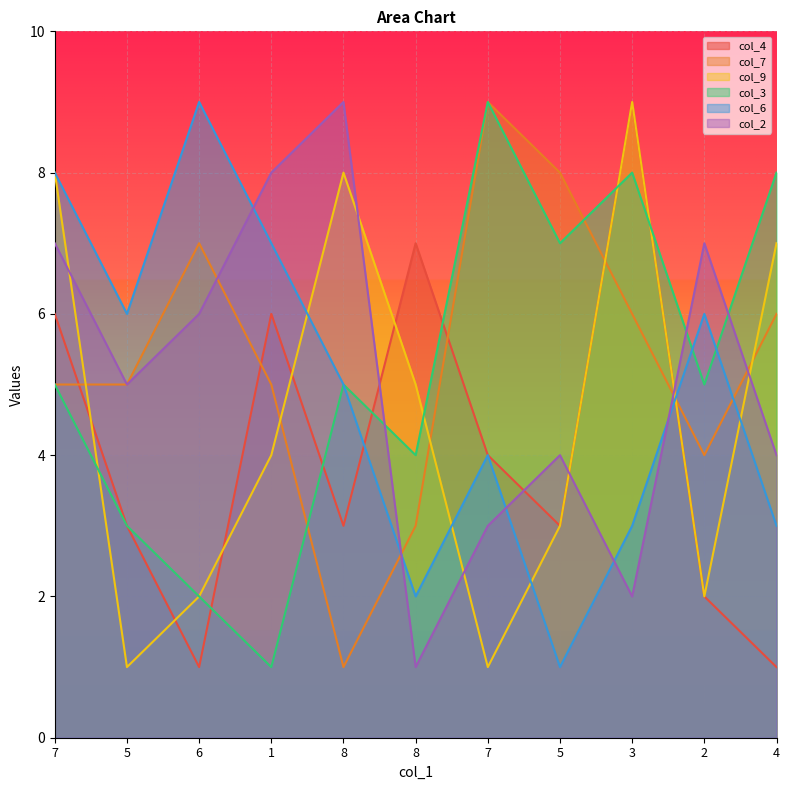

Which has a higher value, 7 or 5?

7